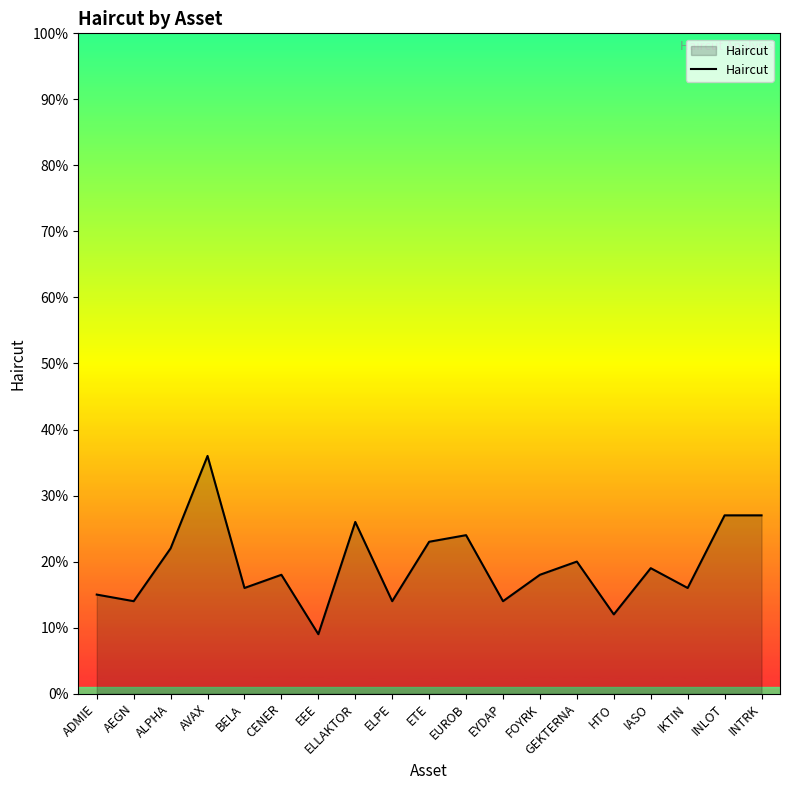

Does the chart have visible grid lines?

No